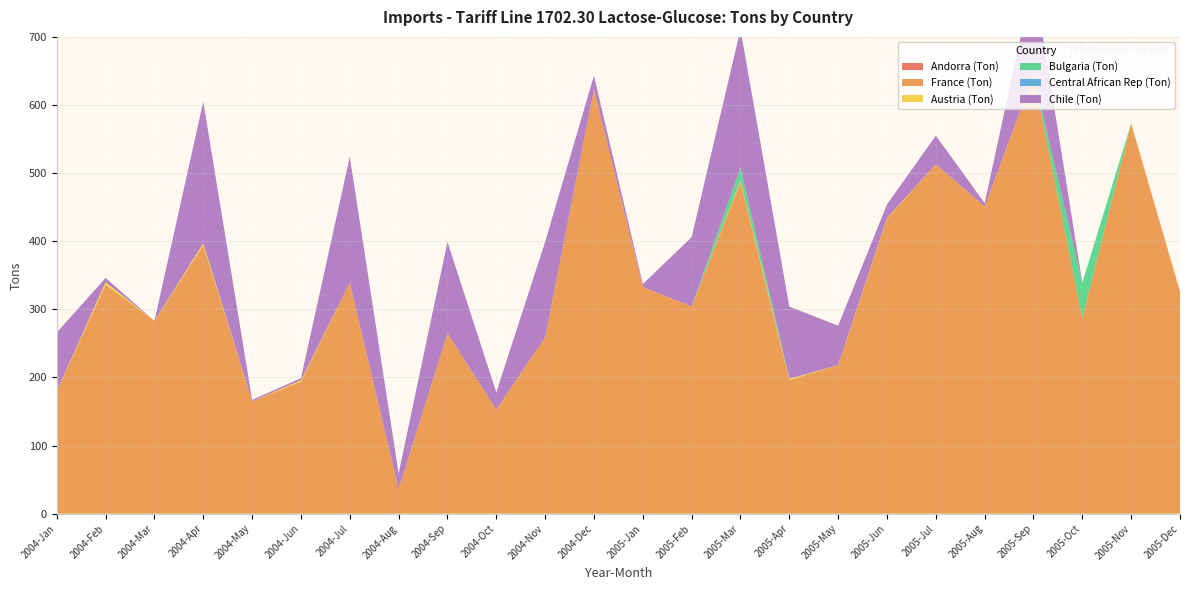

Reading left to right, extract all data points from this chart.

Andorra (Ton): 2004-Jan=0	2004-Feb=0	2004-Mar=0	2004-Apr=0	2004-May=0	2004-Jun=0	2004-Jul=0	2004-Aug=0	2004-Sep=0	2004-Oct=0	2004-Nov=0	2004-Dec=0	2005-Jan=0	2005-Feb=0	2005-Mar=0	2005-Apr=0	2005-May=0	2005-Jun=0	2005-Jul=0	2005-Aug=0	2005-Sep=0	2005-Oct=0	2005-Nov=0	2005-Dec=0
France (Ton): 2004-Jan=180	2004-Feb=336	2004-Mar=283	2004-Apr=394	2004-May=165	2004-Jun=194	2004-Jul=339	2004-Aug=36	2004-Sep=265	2004-Oct=153	2004-Nov=259	2004-Dec=623	2005-Jan=333	2005-Feb=304	2005-Mar=487	2005-Apr=196	2005-May=218	2005-Jun=433	2005-Jul=513	2005-Aug=451	2005-Sep=644	2005-Oct=287	2005-Nov=573	2005-Dec=326
Austria (Ton): 2004-Jan=0	2004-Feb=4	2004-Mar=0	2004-Apr=3	2004-May=0	2004-Jun=2	2004-Jul=0	2004-Aug=0	2004-Sep=0	2004-Oct=0	2004-Nov=0	2004-Dec=0	2005-Jan=0	2005-Feb=0	2005-Mar=2	2005-Apr=2	2005-May=0	2005-Jun=1	2005-Jul=0	2005-Aug=0	2005-Sep=0	2005-Oct=0	2005-Nov=0	2005-Dec=0
Bulgaria (Ton): 2004-Jan=0	2004-Feb=0	2004-Mar=0	2004-Apr=0	2004-May=0	2004-Jun=0	2004-Jul=0	2004-Aug=0	2004-Sep=0	2004-Oct=0	2004-Nov=0	2004-Dec=0	2005-Jan=0	2005-Feb=0	2005-Mar=19	2005-Apr=0	2005-May=0	2005-Jun=0	2005-Jul=0	2005-Aug=0	2005-Sep=0	2005-Oct=52	2005-Nov=0	2005-Dec=0
Central African Rep (Ton): 2004-Jan=0	2004-Feb=0	2004-Mar=0	2004-Apr=0	2004-May=0	2004-Jun=0	2004-Jul=0	2004-Aug=0	2004-Sep=0	2004-Oct=0	2004-Nov=0	2004-Dec=0	2005-Jan=0	2005-Feb=0	2005-Mar=0	2005-Apr=0	2005-May=0	2005-Jun=0	2005-Jul=0	2005-Aug=0	2005-Sep=0	2005-Oct=0	2005-Nov=0	2005-Dec=0
Chile (Ton): 2004-Jan=86	2004-Feb=6	2004-Mar=0	2004-Apr=208	2004-May=2	2004-Jun=3	2004-Jul=185	2004-Aug=23	2004-Sep=134	2004-Oct=25	2004-Nov=140	2004-Dec=20	2005-Jan=4	2005-Feb=102	2005-Mar=203	2005-Apr=106	2005-May=58	2005-Jun=20	2005-Jul=42	2005-Aug=5	2005-Sep=143	2005-Oct=0	2005-Nov=0	2005-Dec=0